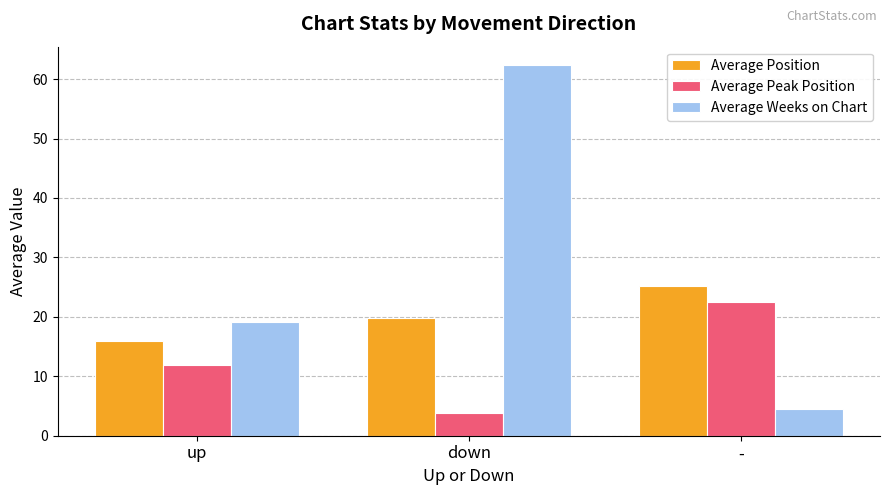

What is the greatest value displayed?

62.3